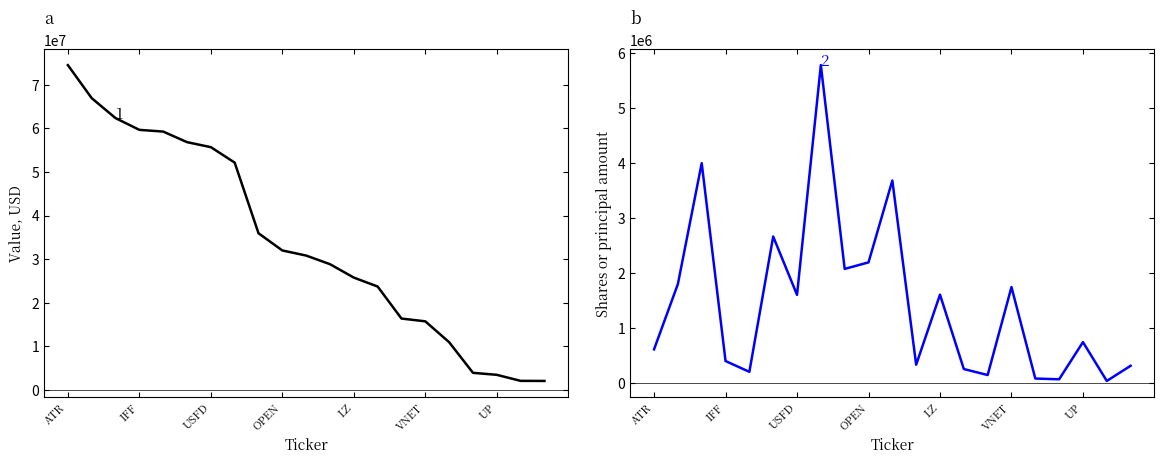

True or false: Shares or principal amount has more than 1 interior local peaks.

True